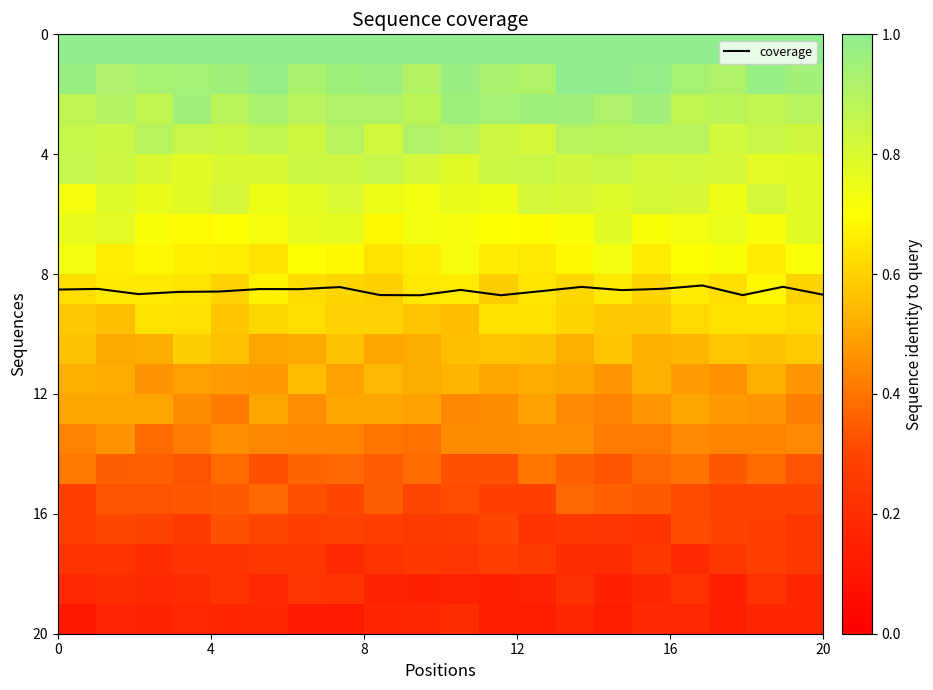

What is the lowest value of the coverage series?

8.4